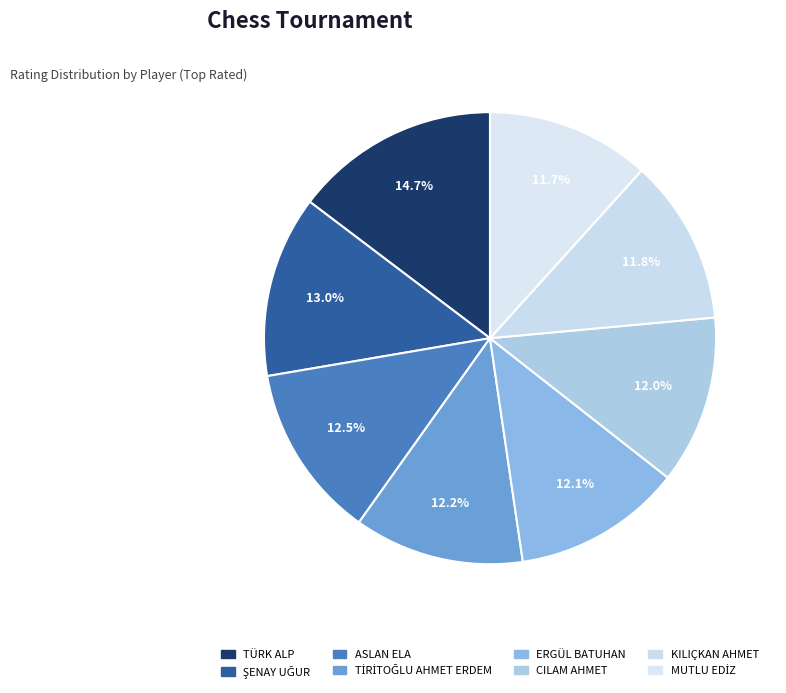

Count the number of slices in the pie.

8